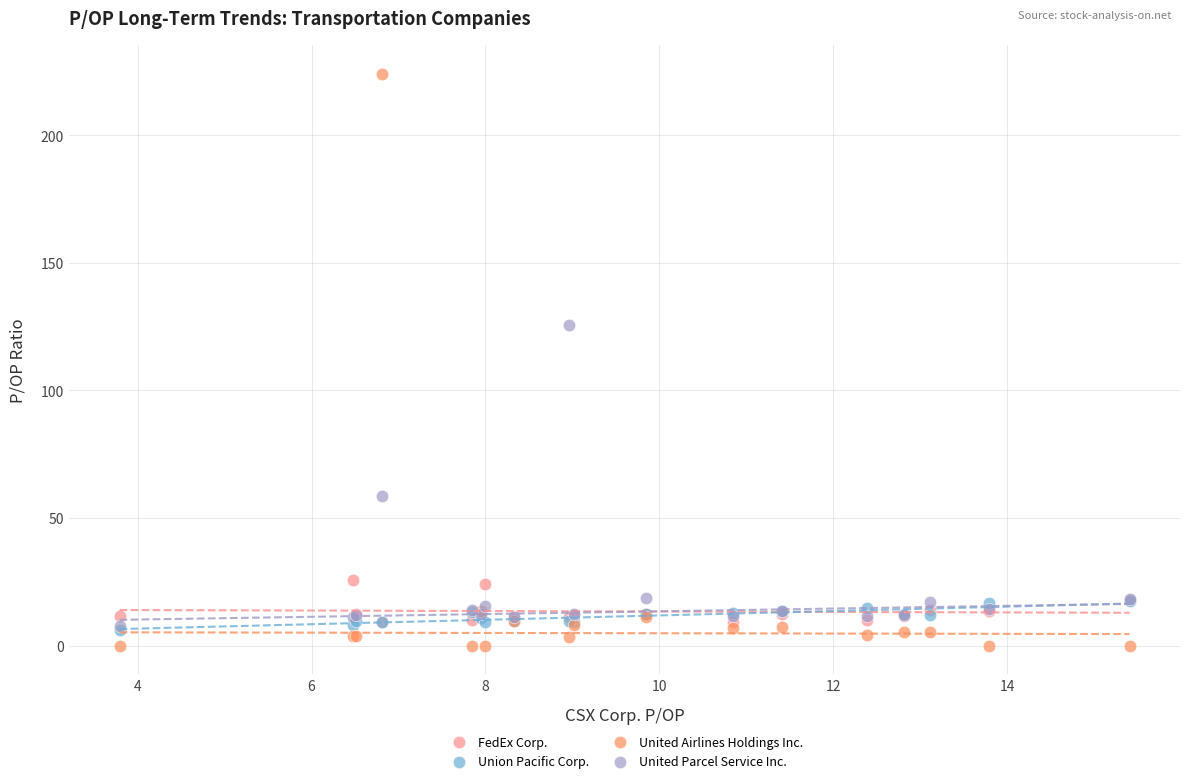

Across all series, what Y value is closest to 112?

125.7